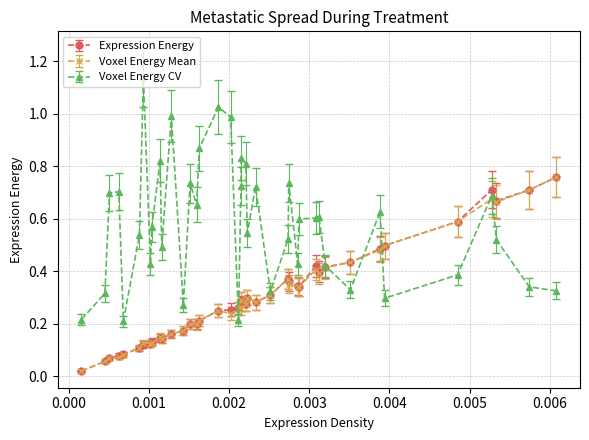

Which series has the largest range (max minus min)?

Voxel Energy CV